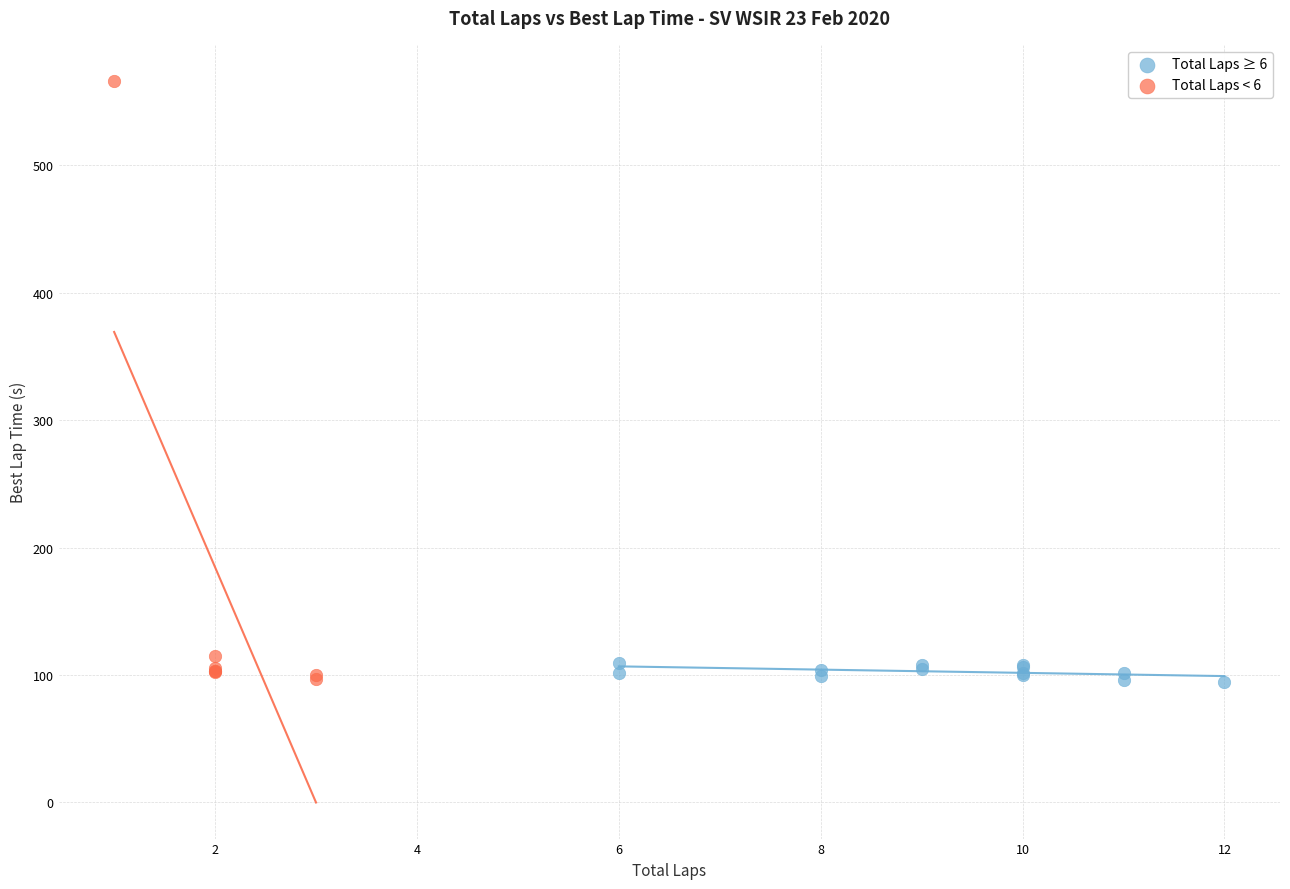

Which series reaches the maximum Y coordinate?

Total Laps < 6